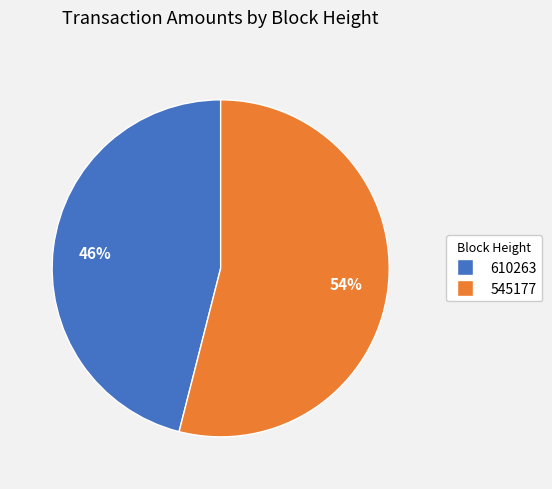

Does any single category account for the majority?

Yes